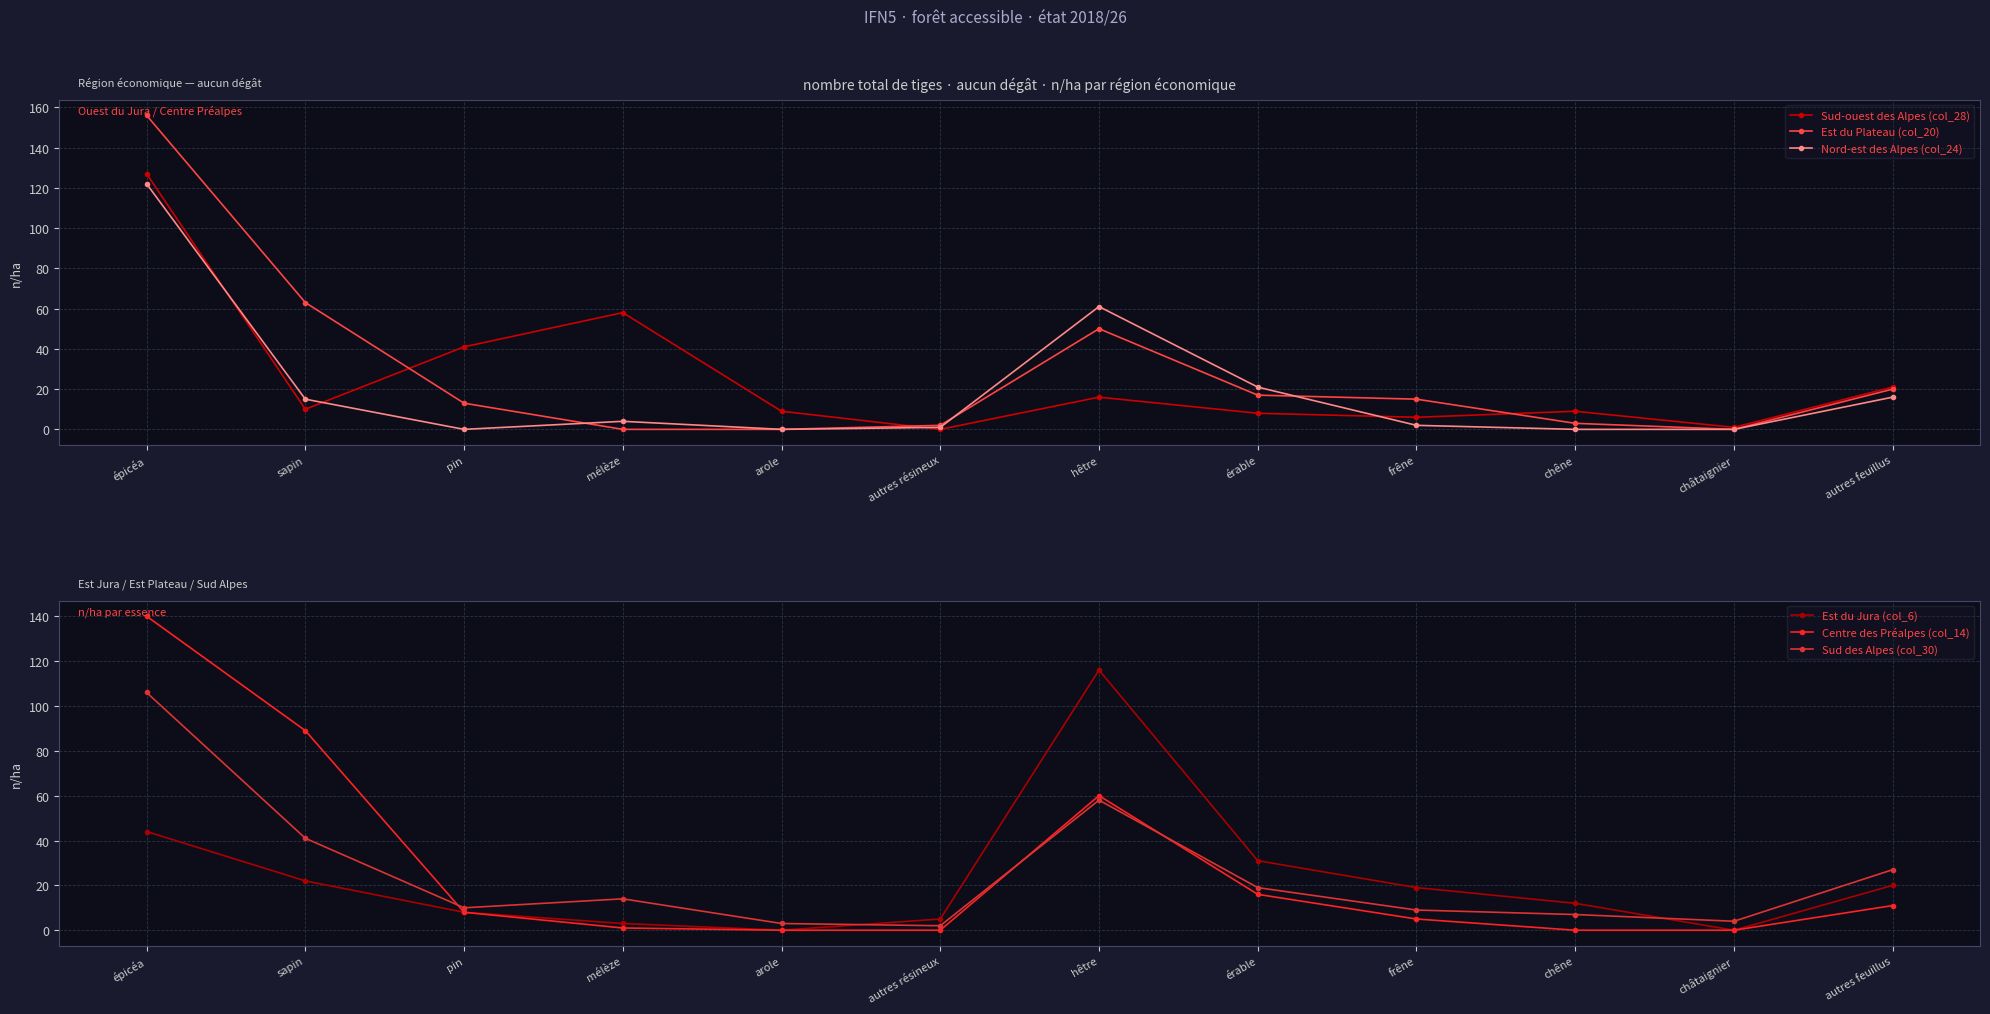

At which category does Sud-ouest des Alpes (col_28) reach its first local valley?

sapin